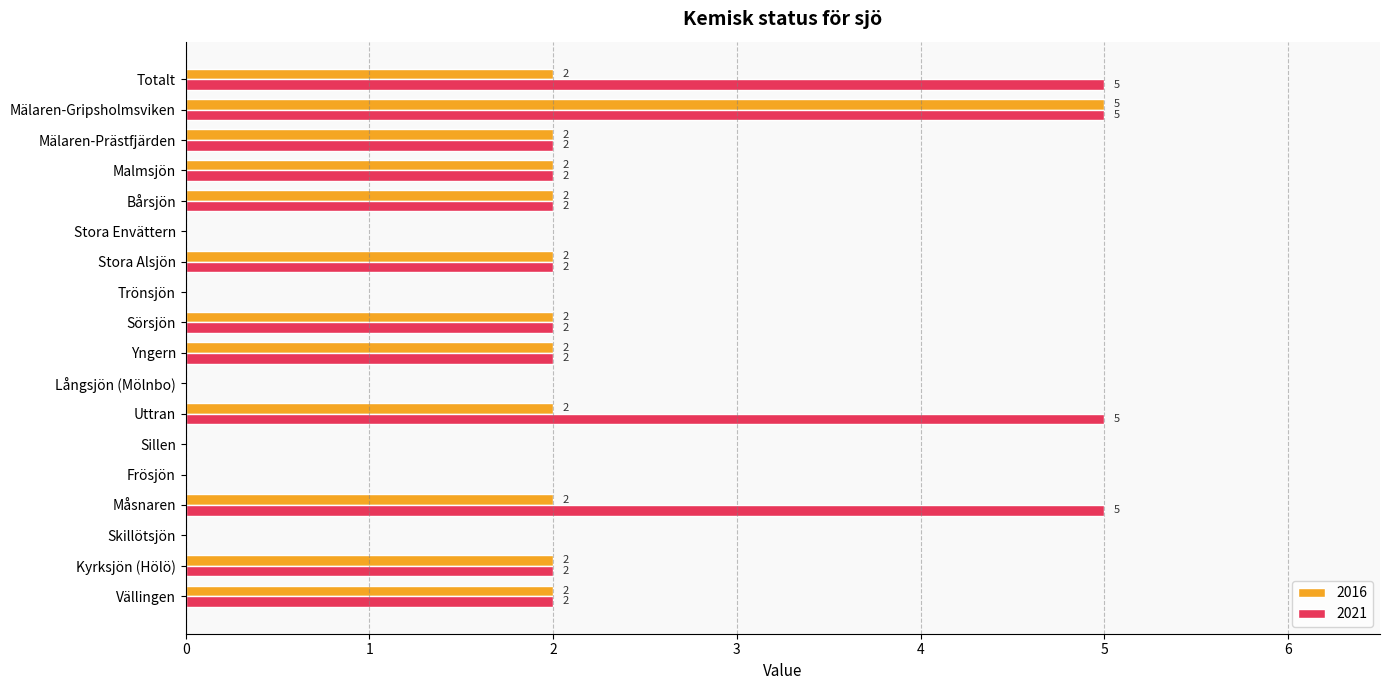

At which category is the sum across all series the highest?

Mälaren-Gripsholmsviken